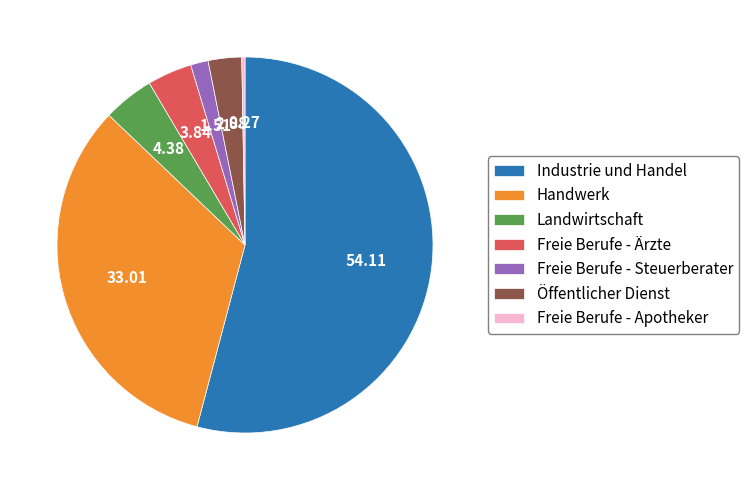

Which slice is the largest?

Industrie und Handel